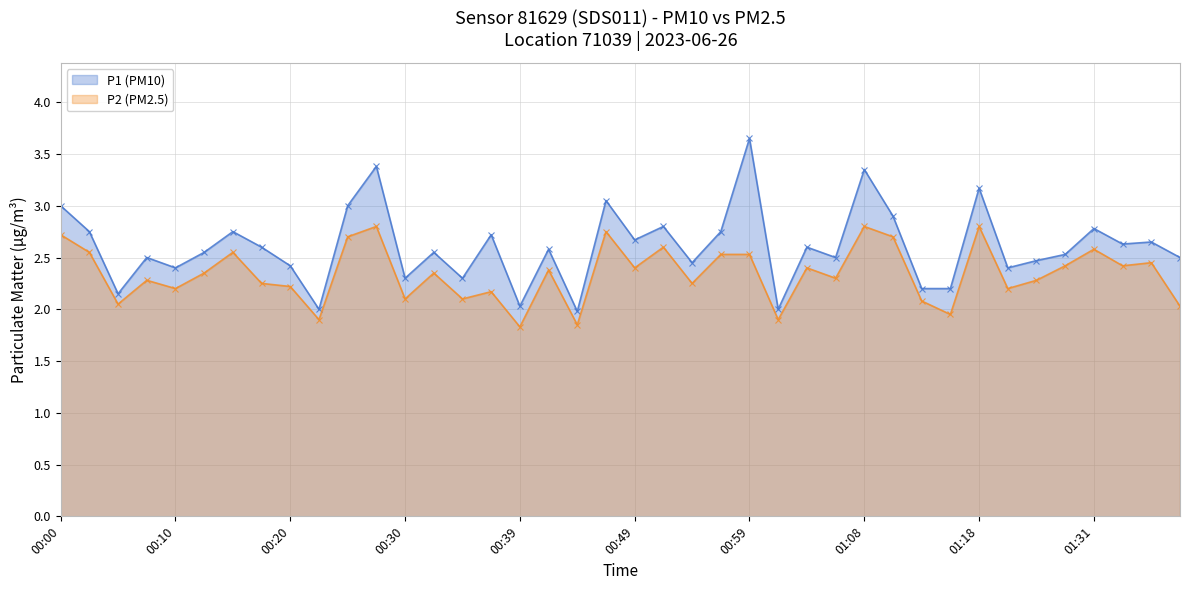

What is the maximum value shown in the chart?

3.6